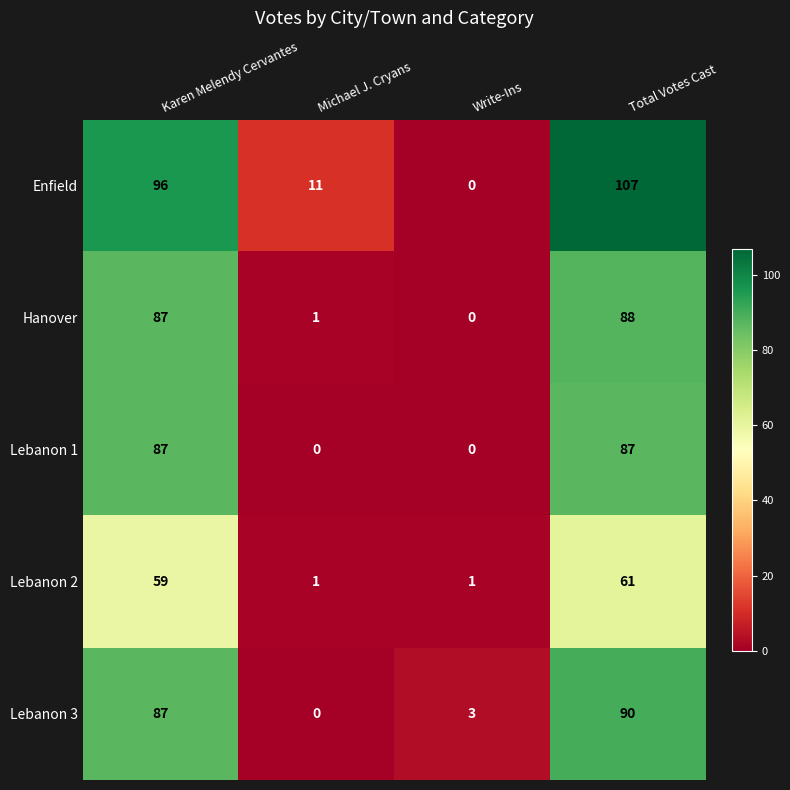

List the series in order of their peak value, lowest first.

Lebanon 2, Lebanon 1, Hanover, Lebanon 3, Enfield